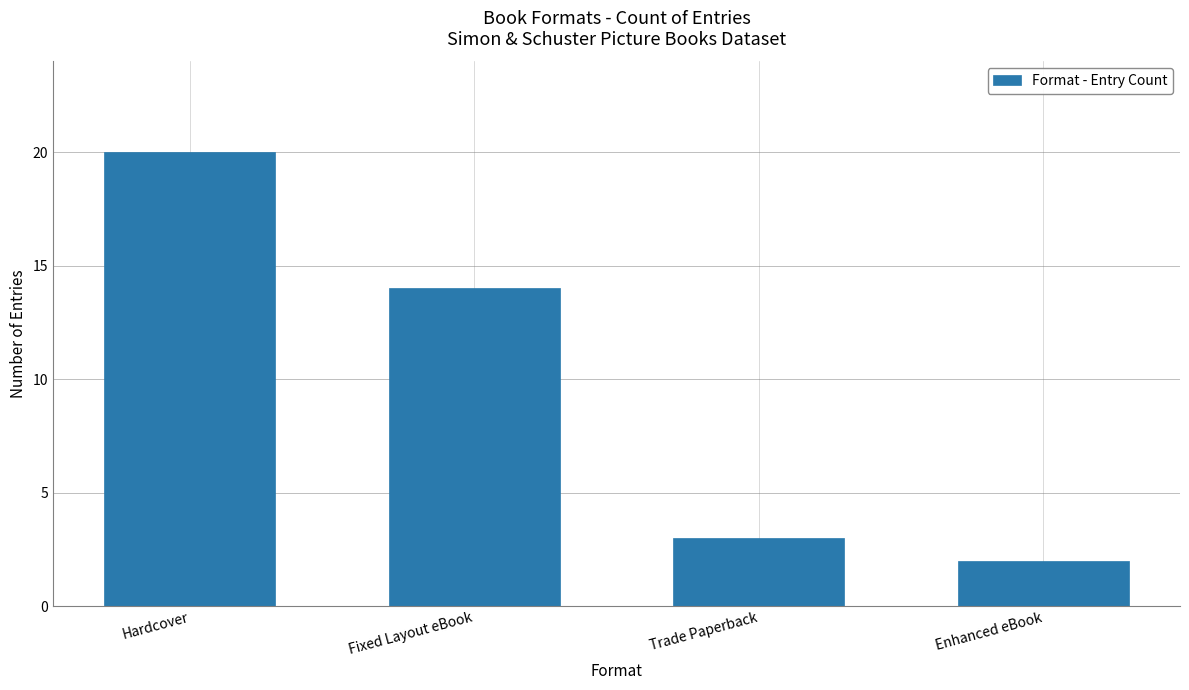

What is the label of the 1st bar from the right?

Enhanced eBook